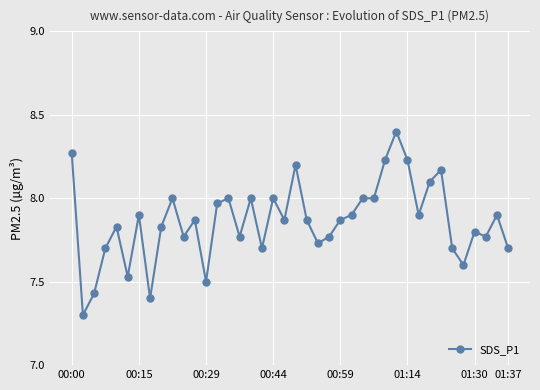

What is the difference between the maximum and minimum values?

1.1